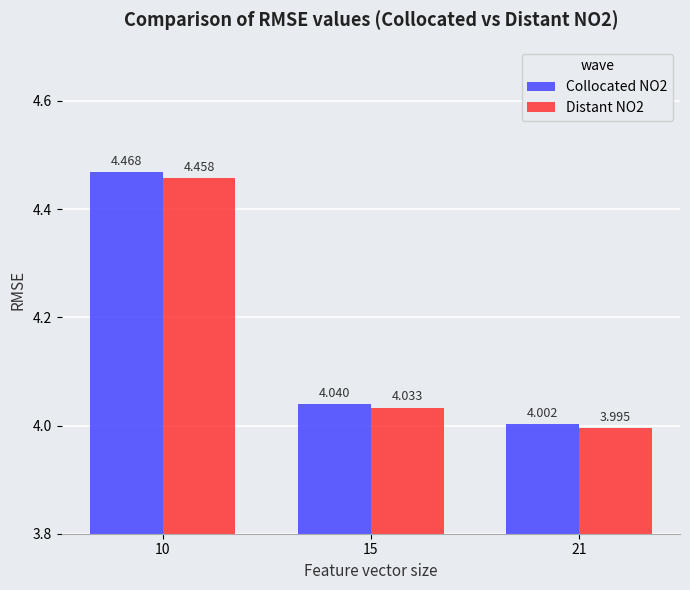

What are all the series names shown in the legend?

Collocated NO2, Distant NO2